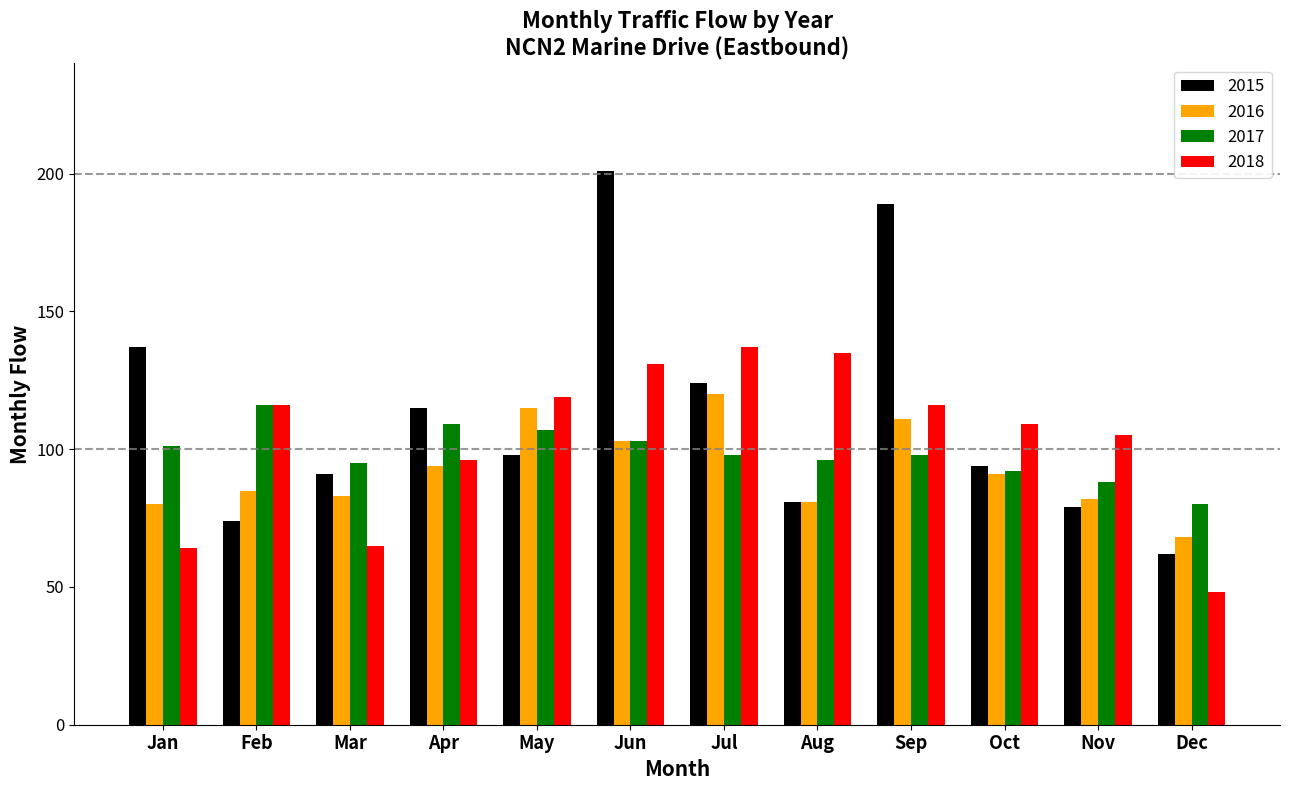

What is the difference between the maximum and minimum values in the 2018 series?

89